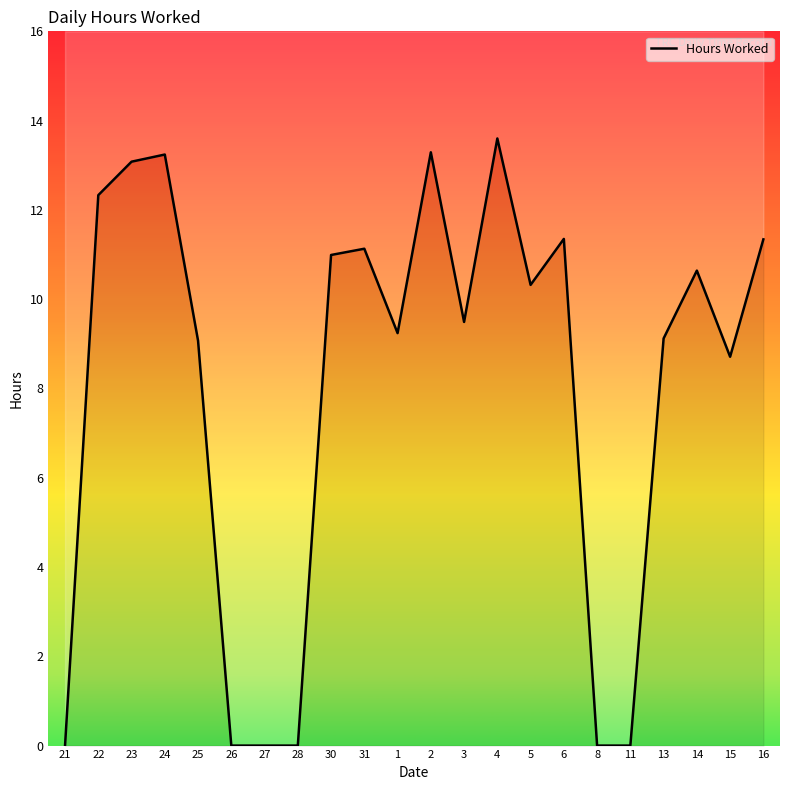

Rank the categories by value from highest to lowest.

4, 2, 24, 23, 22, 6, 16, 31, 30, 14, 5, 3, 1, 13, 25, 15, 21, 26, 27, 28, 8, 11